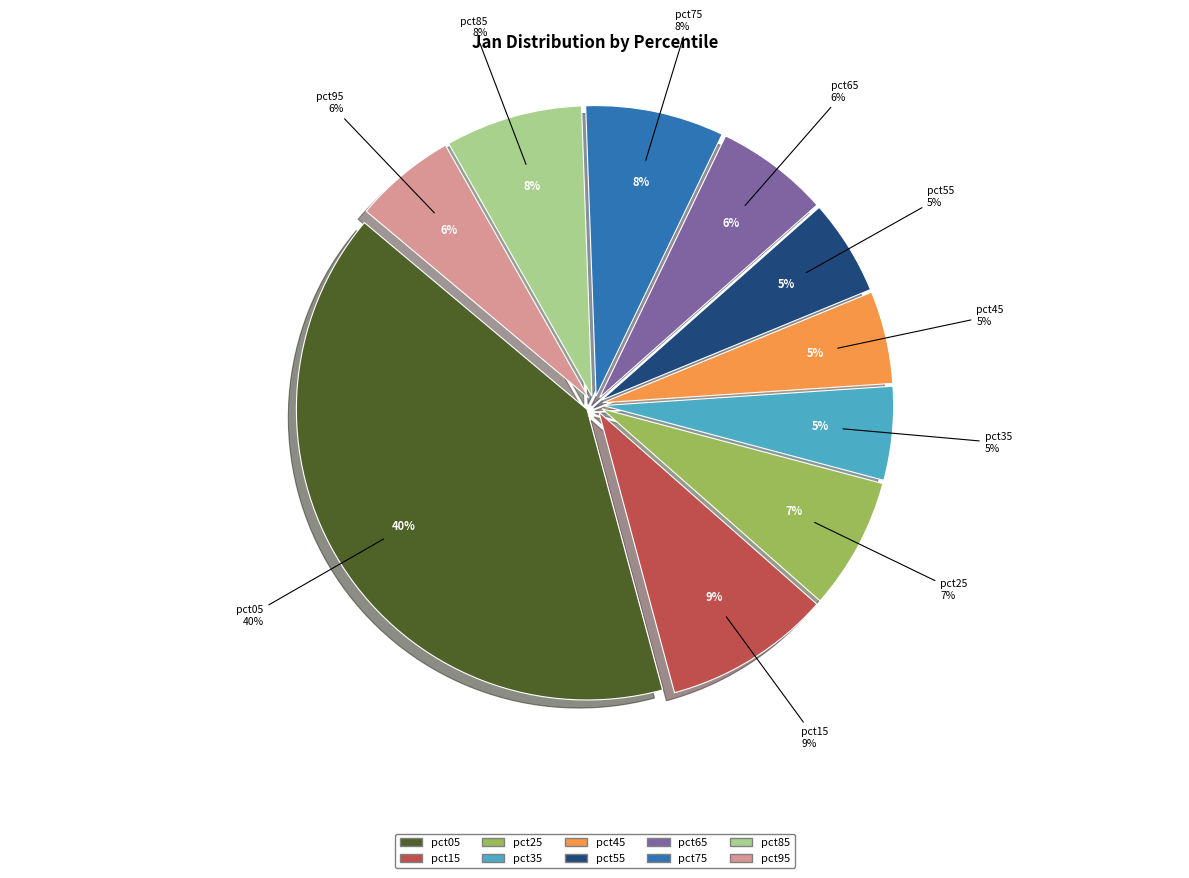

To the nearest percent, what percentage of the pie is pct05?

40%